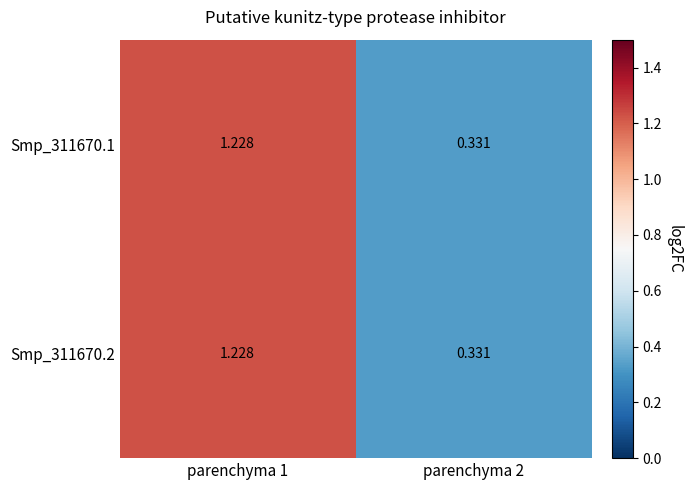

Is the value of Smp_311670.2 at parenchyma 1 greater than the value of Smp_311670.1 at parenchyma 2?

Yes